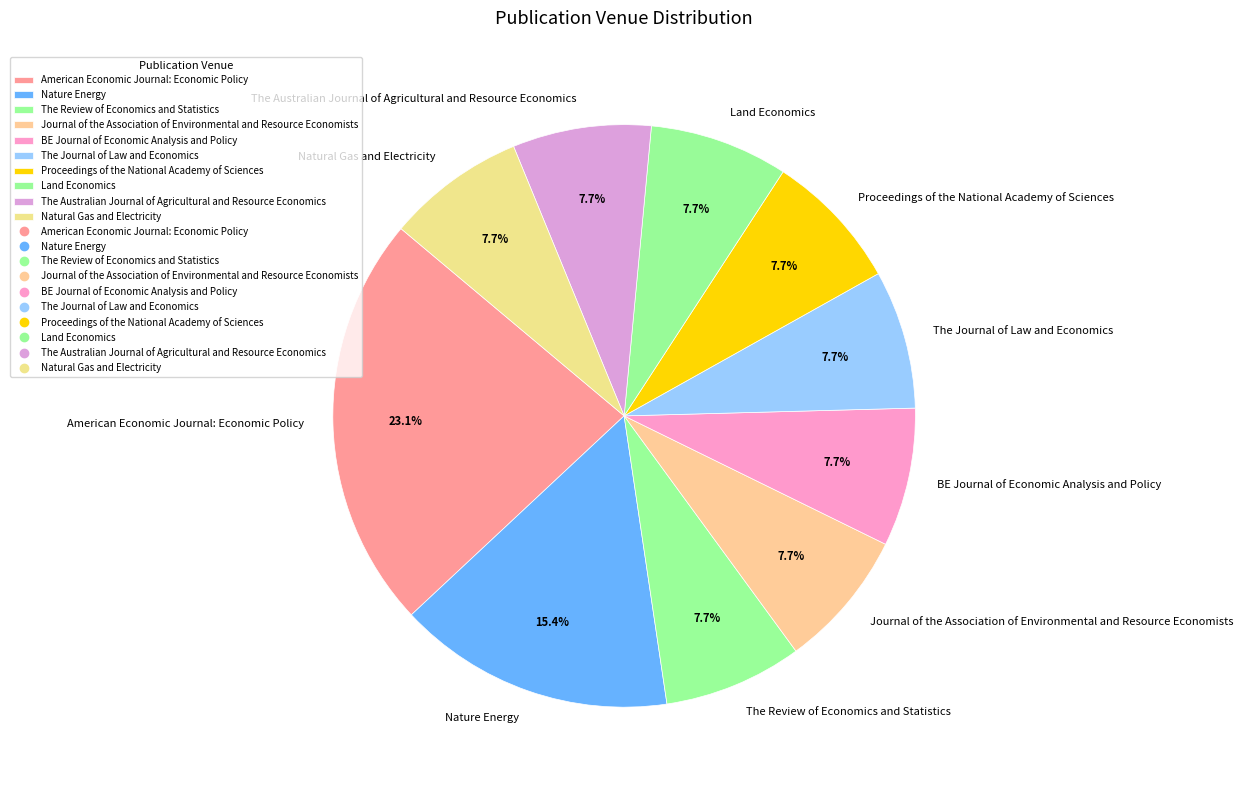

Count the number of slices in the pie.

10